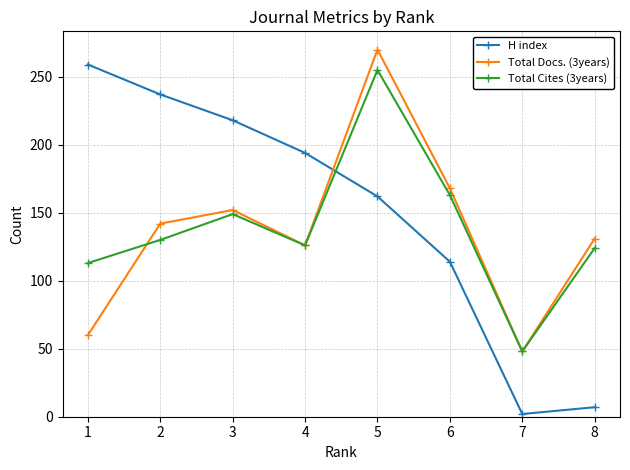

Which series changed the most between 1 and 7?

H index